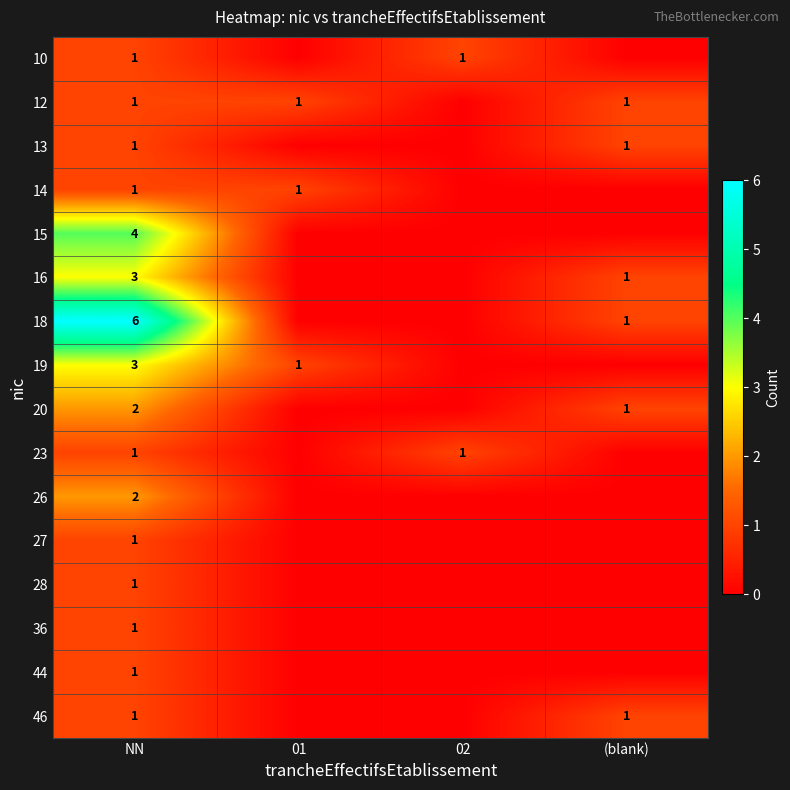

What is the total value across all series at NN?

30